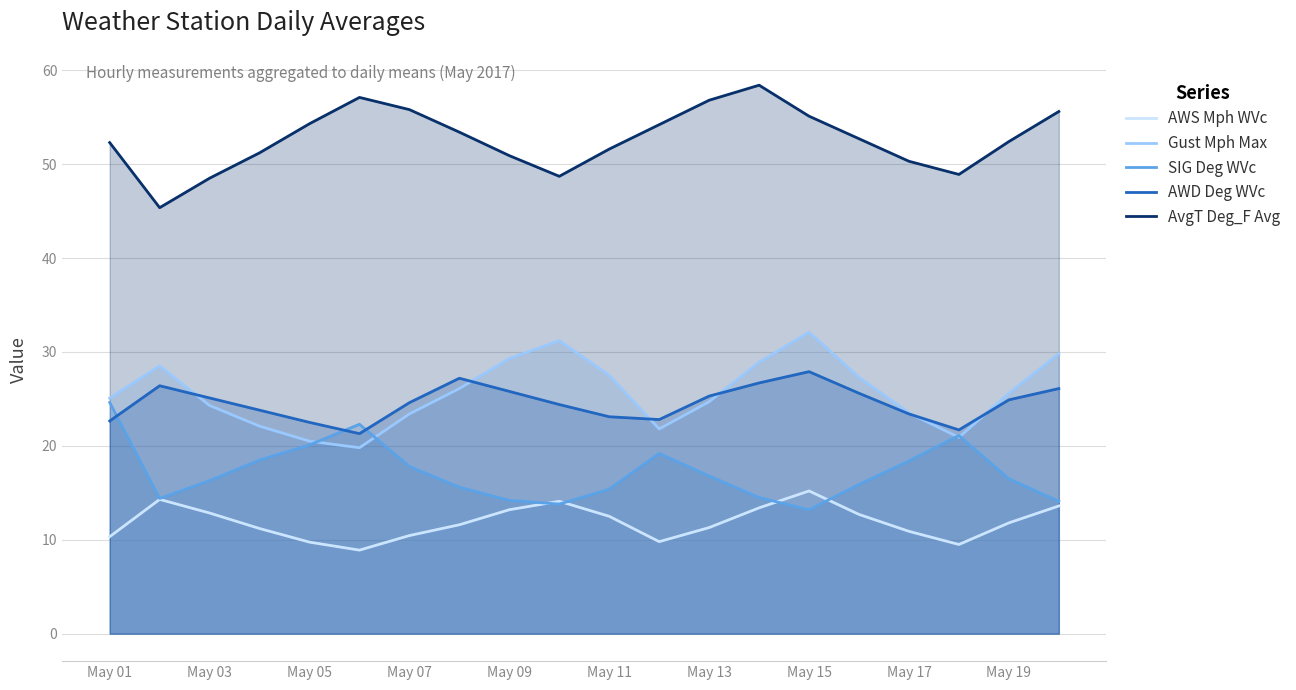

What is the value of the AWD Deg WVc point at the 19th from the left?

24.9